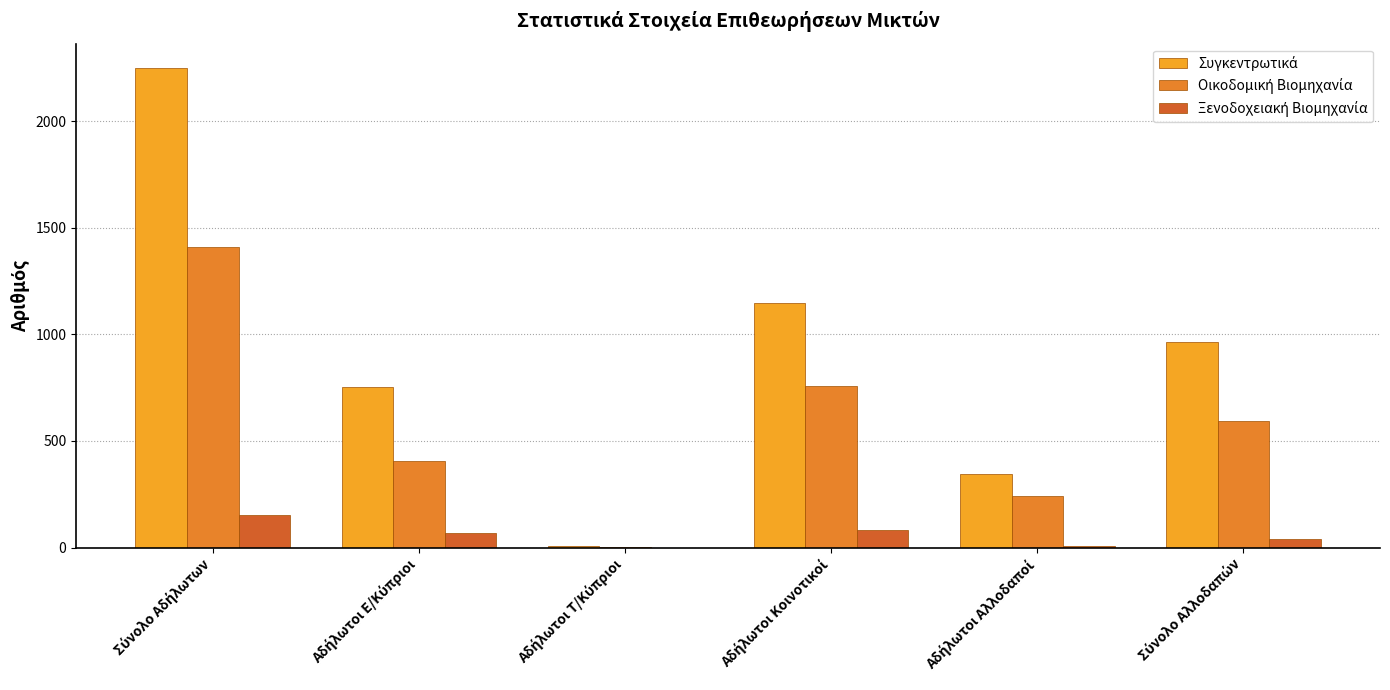

Where is Συγκεντρωτικά nearest to the value 1128?

Αδήλωτοι Κοινοτικοί